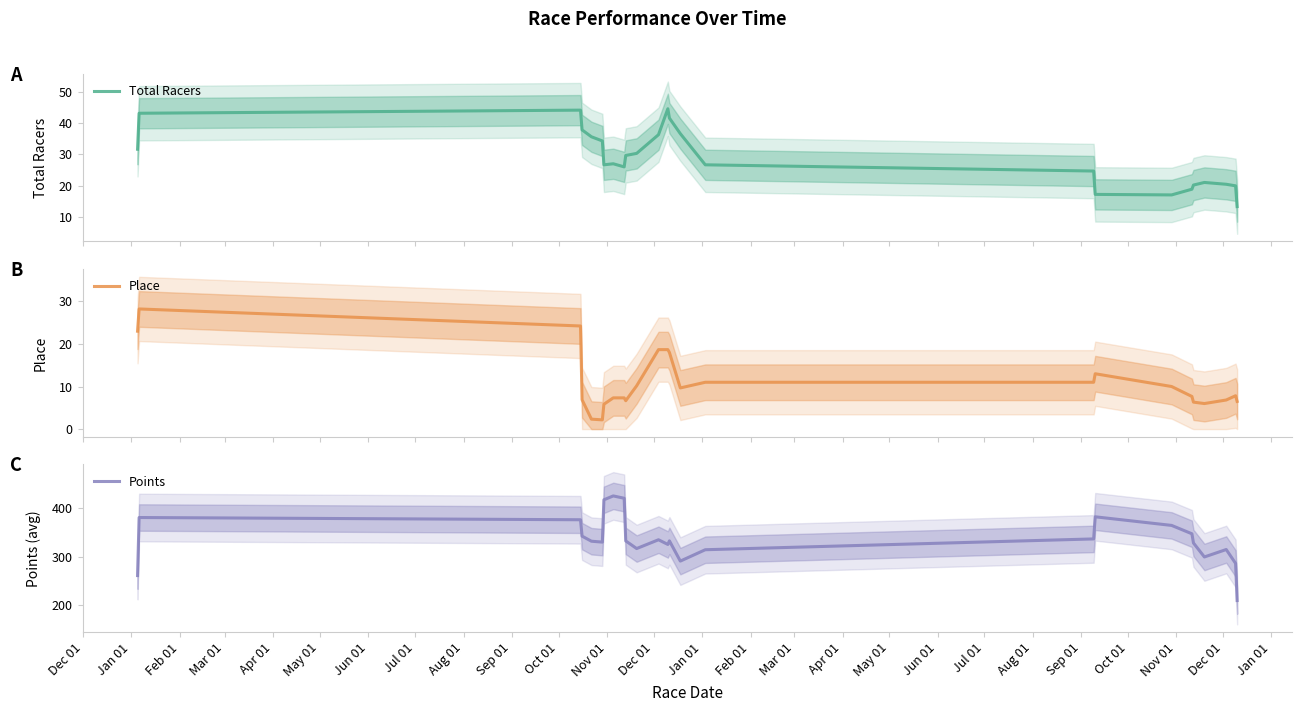

What is the value of the Total Racers point at the 16th from the left?

37.9